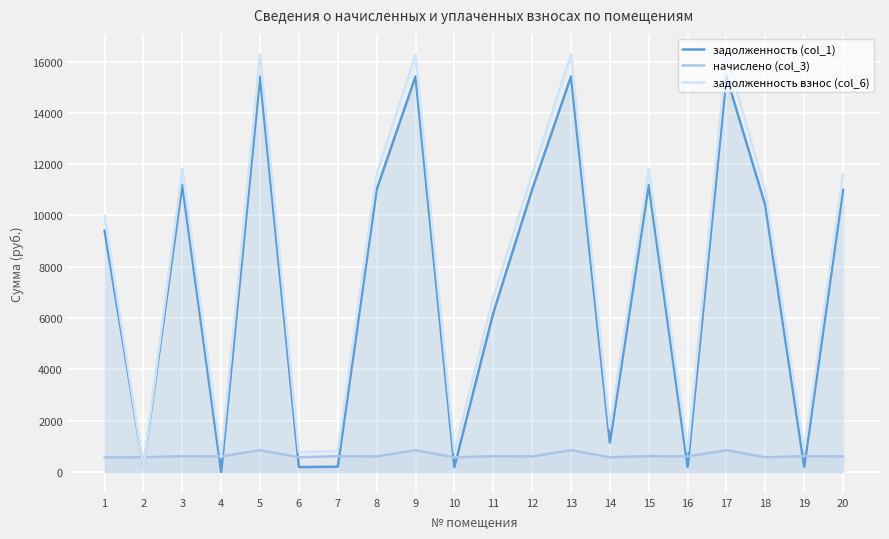

Which label corresponds to the smallest value in the chart?

4